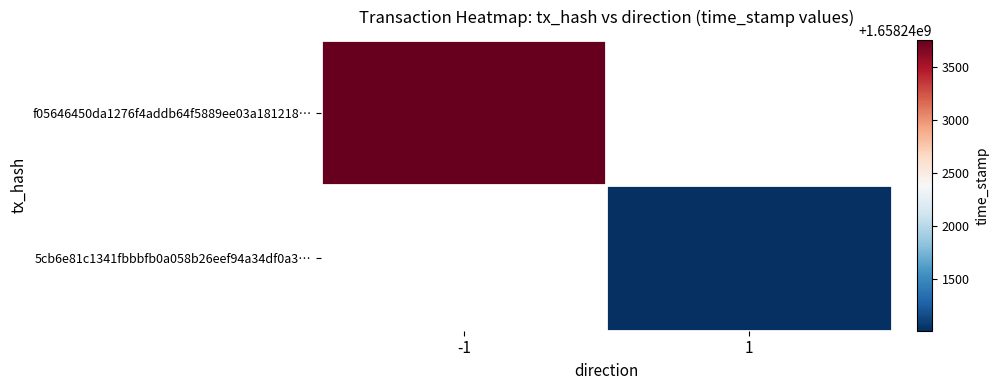

At which label is f05646450da1276f4addb64f5889ee03a181218… closest to 1658243760?

-1